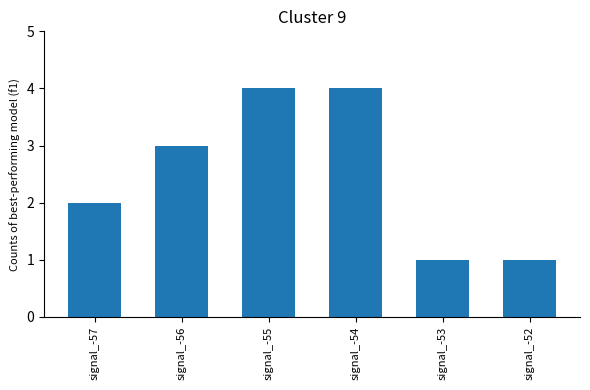

What is the value of the 1st bar from the left?

2